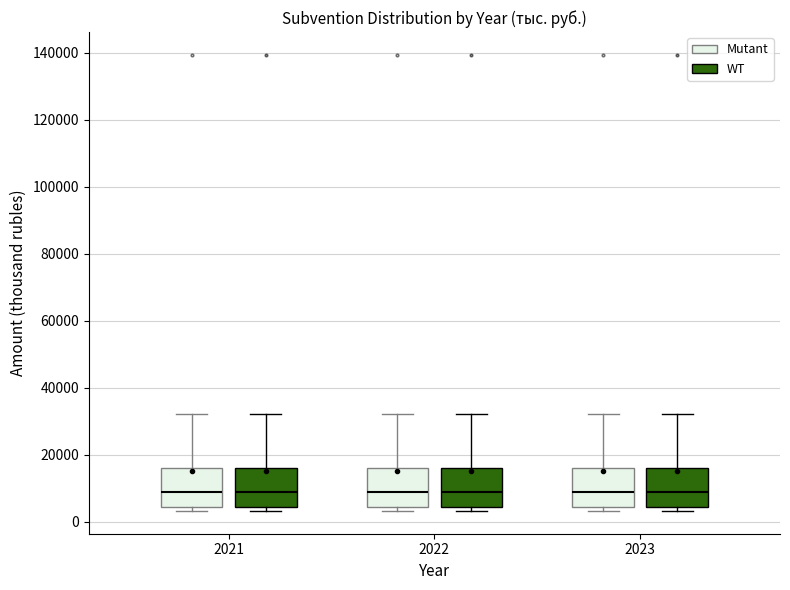

Reading left to right, transcribe this box plot: for each box, give where its median line is, the range the box spans, and where its two whiskers end, as read against the y-axis. The values are not printed on the chart, so give them approximately, as read against the axis.

2021 (Mutant): median 8000, box 4000 to 16000, whiskers 4000 (just below the box's lower edge) to 32000
2021 (WT): median 8000, box 4000 to 16000, whiskers 4000 (just below the box's lower edge) to 32000
2022 (Mutant): median 8000, box 4000 to 16000, whiskers 4000 (just below the box's lower edge) to 32000
2022 (WT): median 8000, box 4000 to 16000, whiskers 4000 (just below the box's lower edge) to 32000
2023 (Mutant): median 8000, box 4000 to 16000, whiskers 4000 (just below the box's lower edge) to 32000
2023 (WT): median 8000, box 4000 to 16000, whiskers 4000 (just below the box's lower edge) to 32000